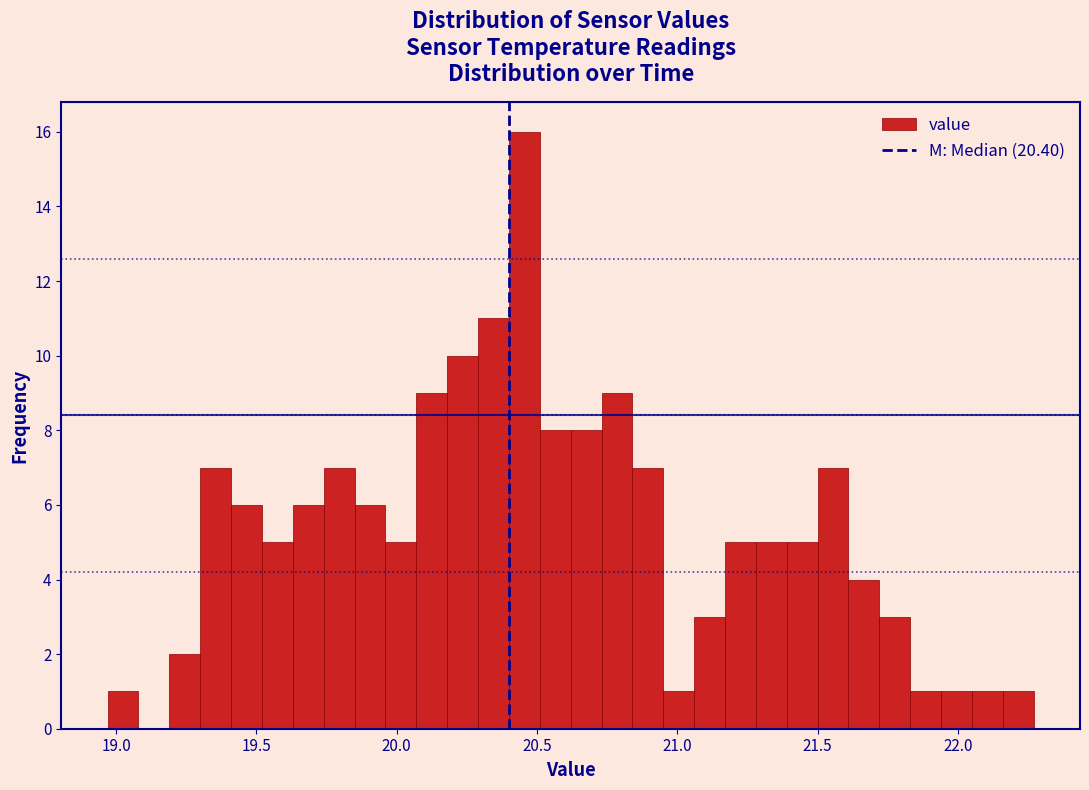

Read against the x-axis, roughly where is the centre of the tallest bar?

20.45